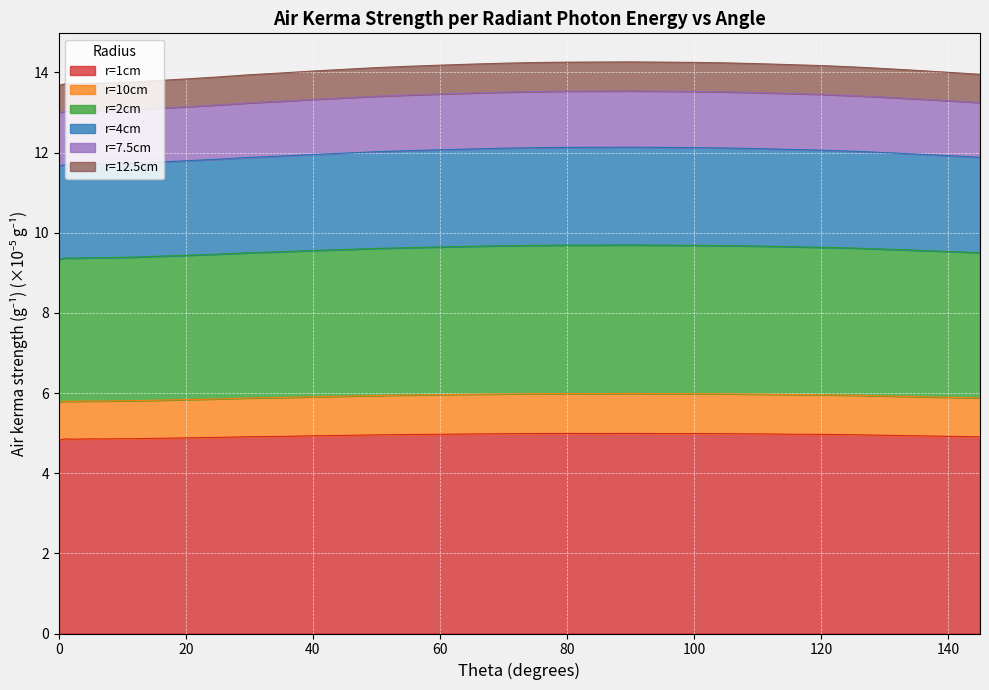

What is the highest value of the r=1cm series?

5.0